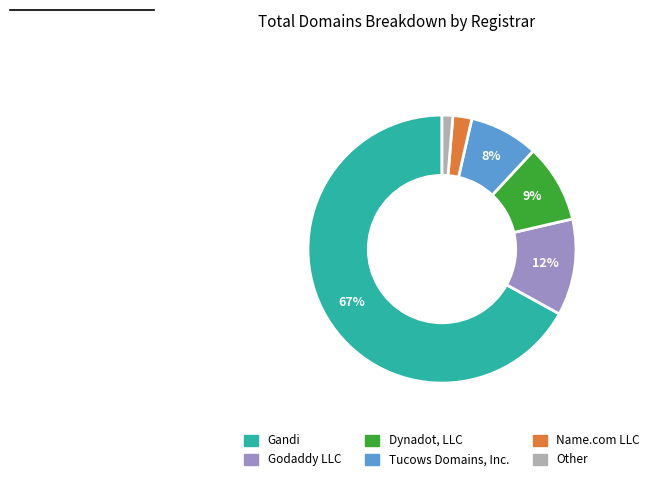

Is there a majority slice in this chart?

Yes